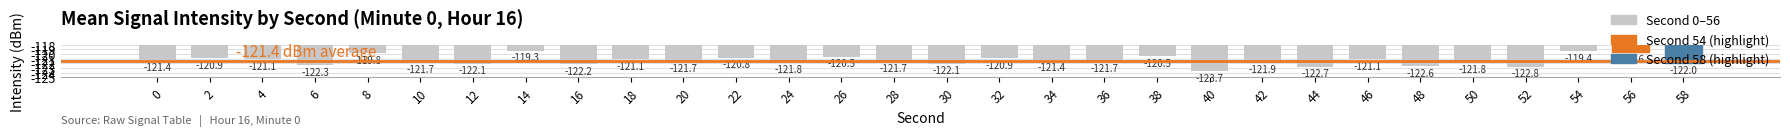

At which label does the data first exceed -121?

2